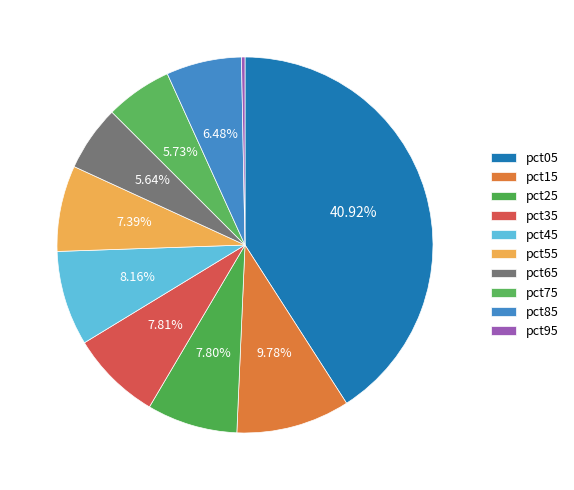

Do pct65 and pct85 together represent more than half of the pie?

No